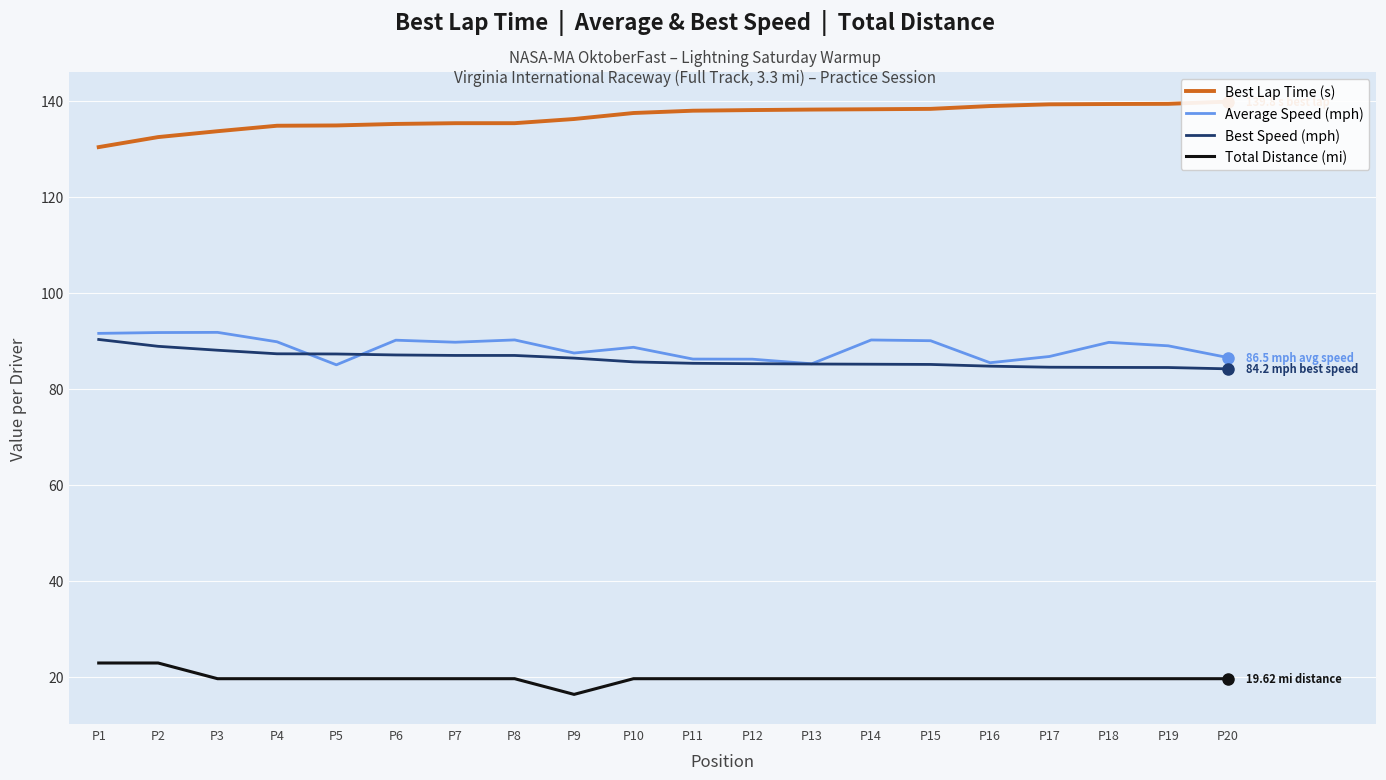

What is the difference between the highest and lowest values at P19?

119.8